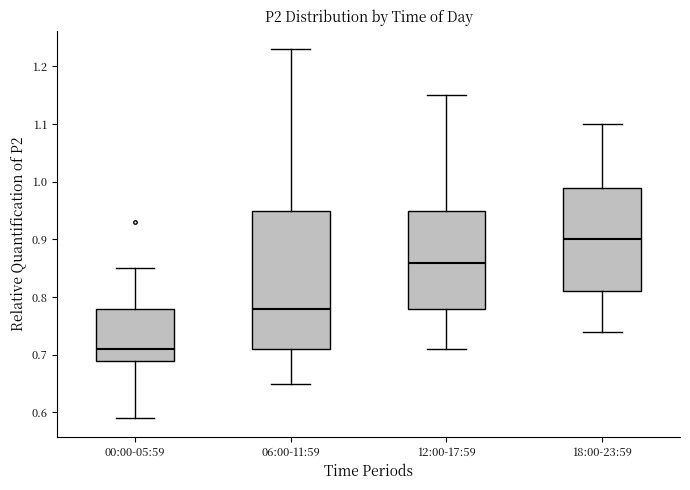

Reading left to right, read every box against the y-axis: the position of its median line, the range the box covers, and the ends of its whiskers. The values are not printed on the chart, so give them approximately, as read against the axis.

00:00-05:59: median 0.71, box 0.69 to 0.78, whiskers 0.59 to 0.85
06:00-11:59: median 0.78, box 0.71 to 0.95, whiskers 0.65 to 1.23
12:00-17:59: median 0.86, box 0.78 to 0.95, whiskers 0.71 to 1.15
18:00-23:59: median 0.90, box 0.81 to 0.99, whiskers 0.74 to 1.10